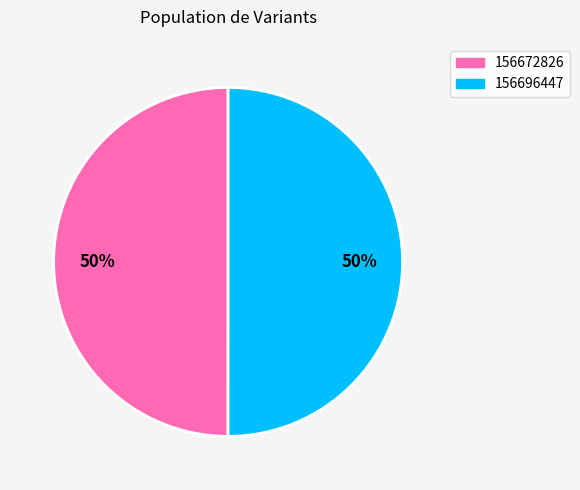

Combined, do 156672826 and 156696447 account for over 50%?

Yes